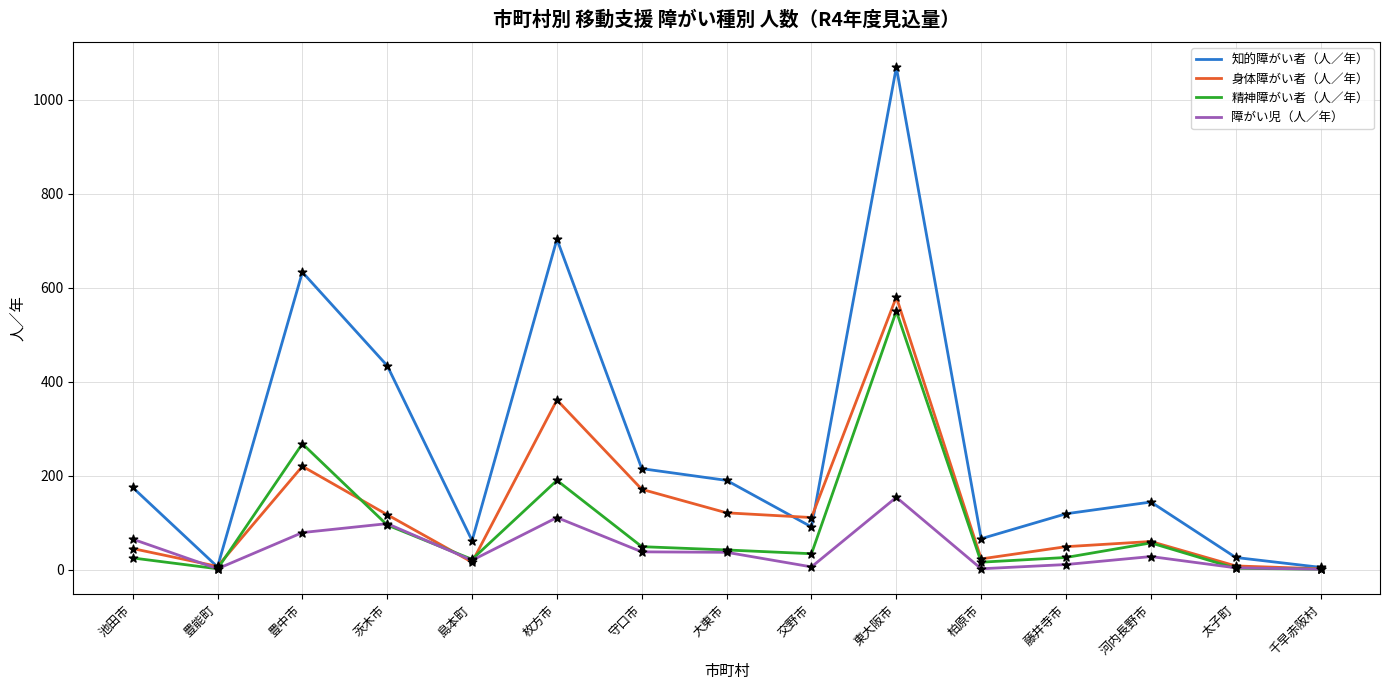

Which series has the largest range (max minus min)?

知的障がい者（人／年）